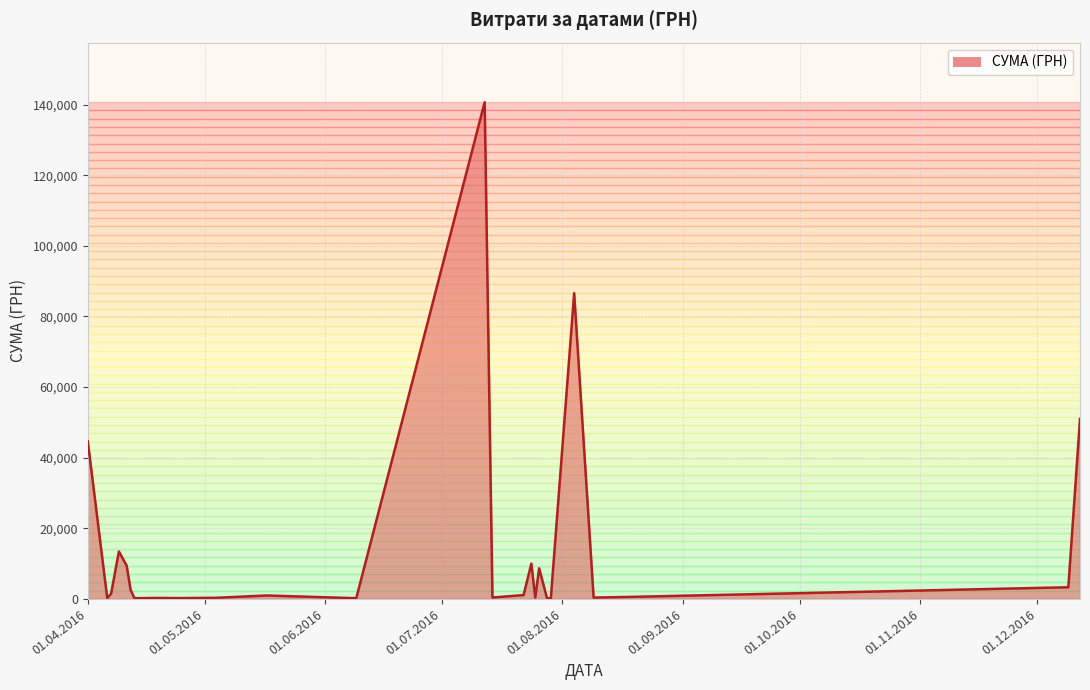

What is the maximum value shown in the chart?

140706.2